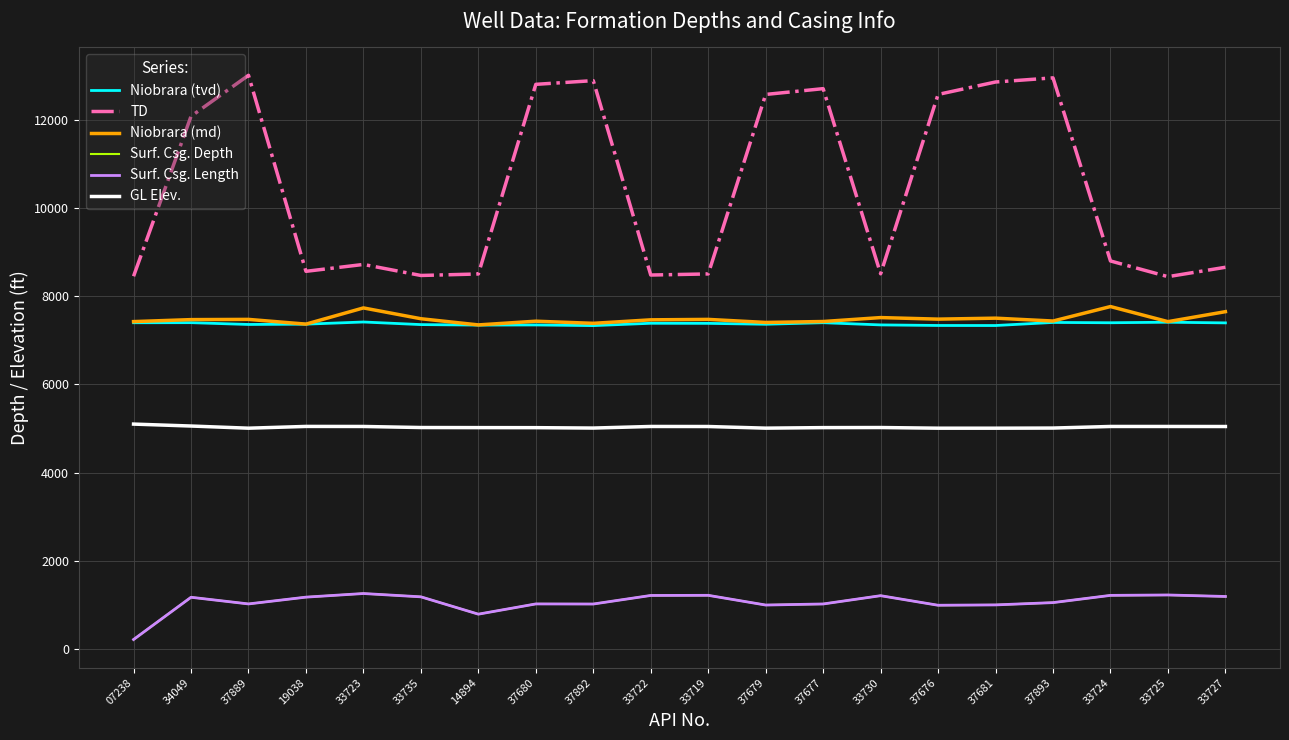

Does the chart have visible grid lines?

Yes